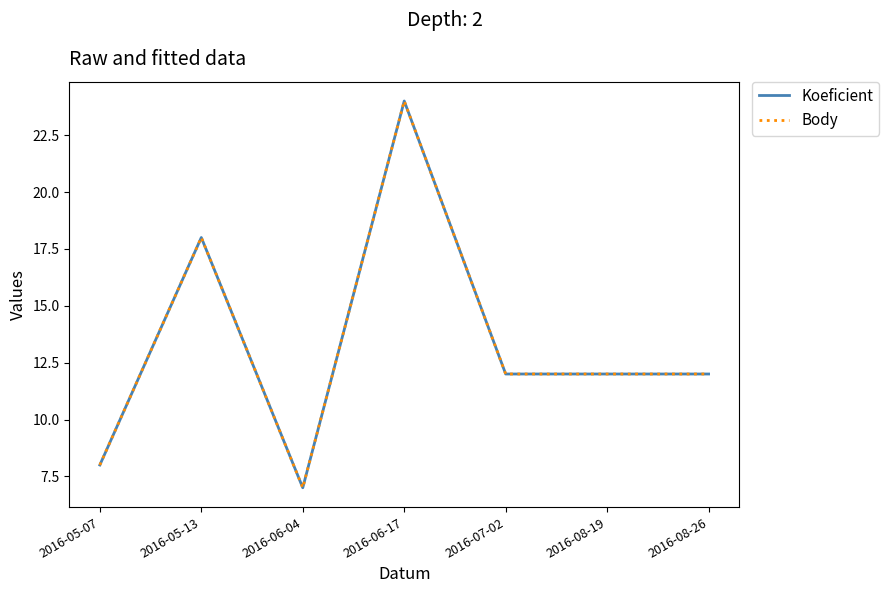

Rank the series at 2016-06-04 from lowest to highest value.

Koeficient, Body